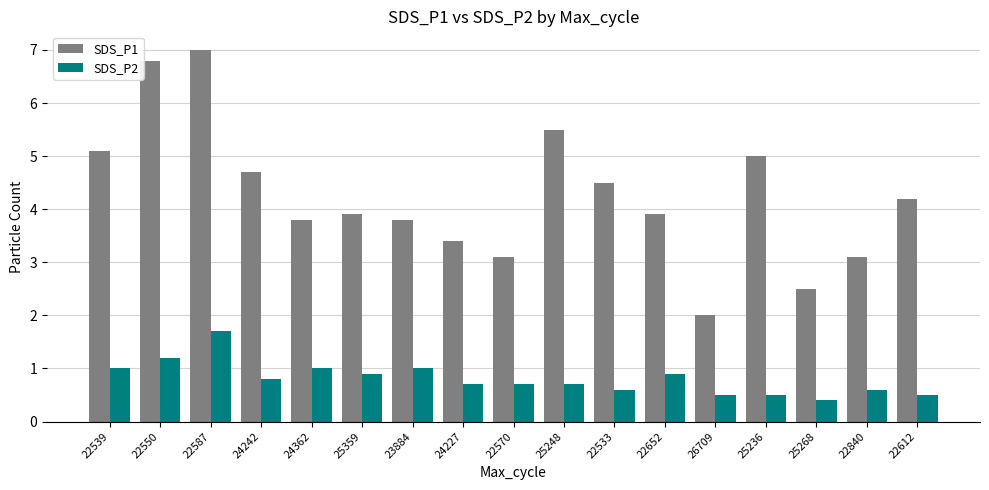

What is the total value across all series at 22550?

8.0